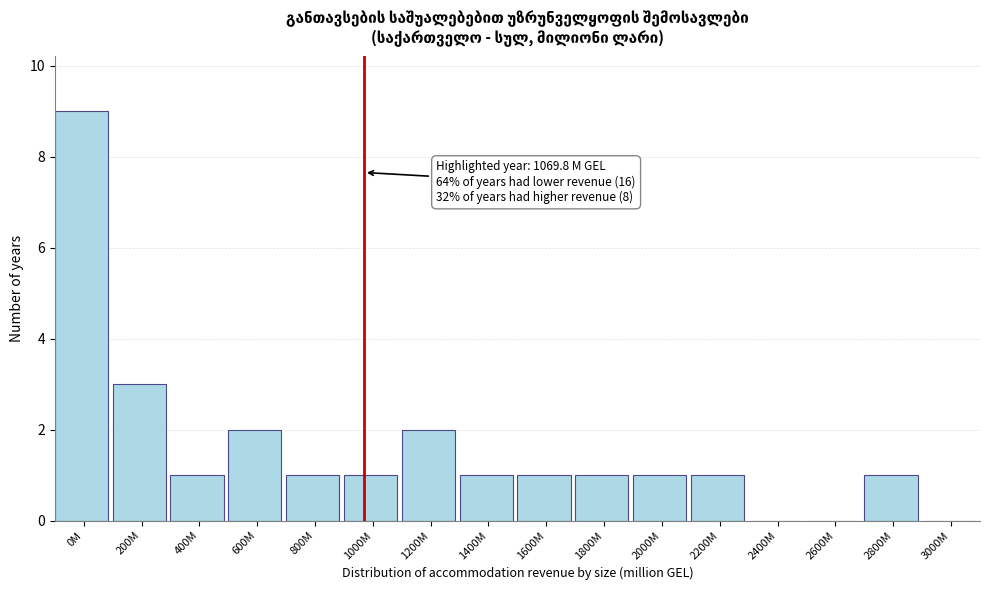

Reading left to right, what are all the values shown in this chart?

0M=9	200M=3	400M=1	600M=2	800M=1	1000M=1	1200M=2	1400M=1	1600M=1	1800M=1	2000M=1	2200M=1	2400M=0	2600M=0	2800M=1	3000M=0